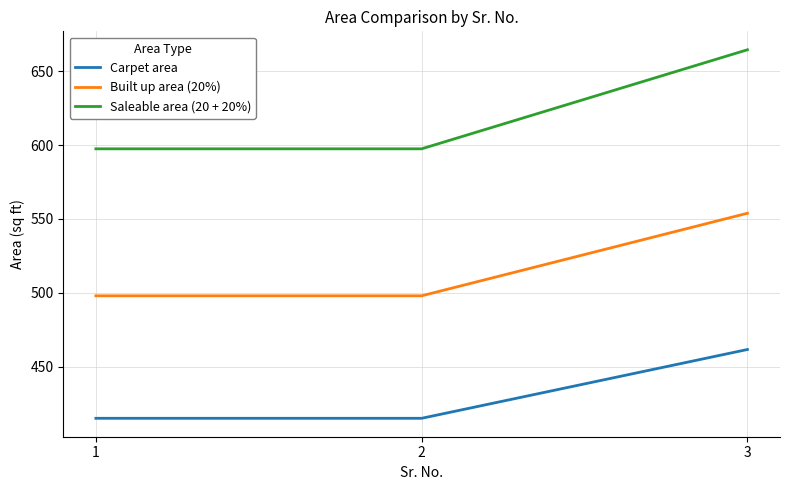

How many categories are shown in the chart?

3